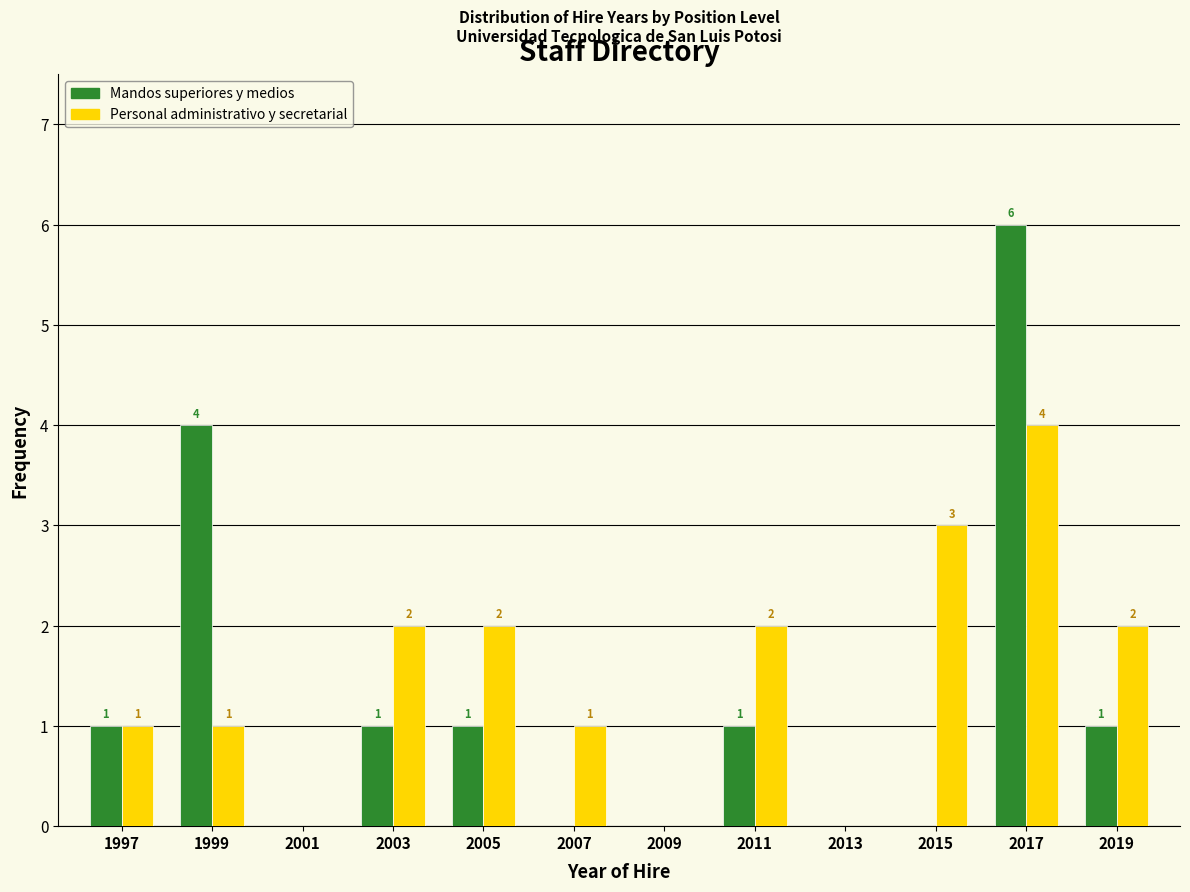

Reading left to right, what are all the values shown in this chart?

Mandos superiores y medios: 1997=1	1999=4	2001=0	2003=1	2005=1	2007=0	2009=0	2011=1	2013=0	2015=0	2017=6	2019=1
Personal administrativo y secretarial: 1997=1	1999=1	2001=0	2003=2	2005=2	2007=1	2009=0	2011=2	2013=0	2015=3	2017=4	2019=2